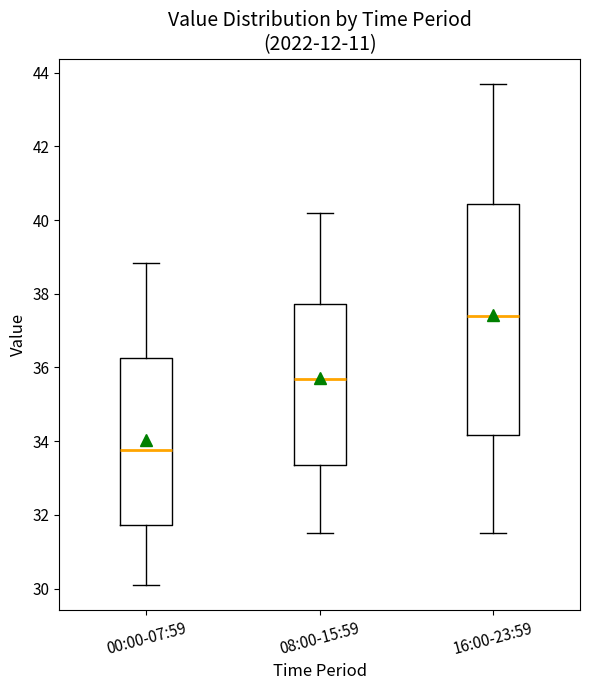

Reading left to right, transcribe this box plot: for each box, give where its median line is, the range the box spans, and where its two whiskers end, as read against the y-axis. The values are not printed on the chart, so give them approximately, as read against the axis.

00:00-07:59: median 33.8, box 31.8 to 36.2, whiskers 30.2 to 38.8
08:00-15:59: median 35.8, box 33.4 to 37.8, whiskers 31.6 to 40.2
16:00-23:59: median 37.4, box 34.2 to 40.4, whiskers 31.6 to 43.8